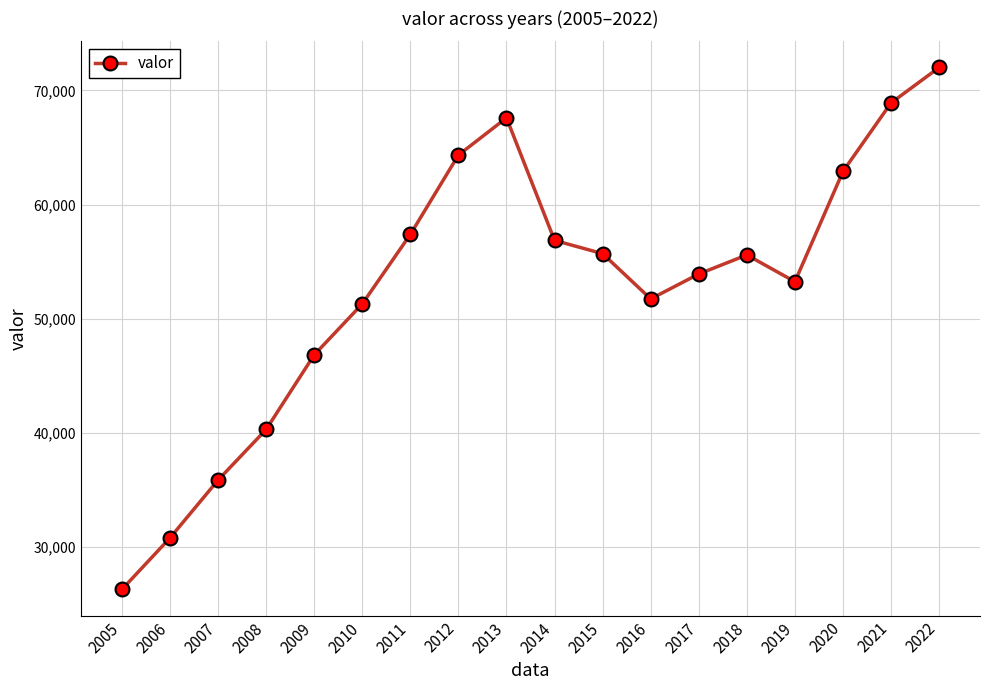

At which category does the data reach its first local valley?

2016